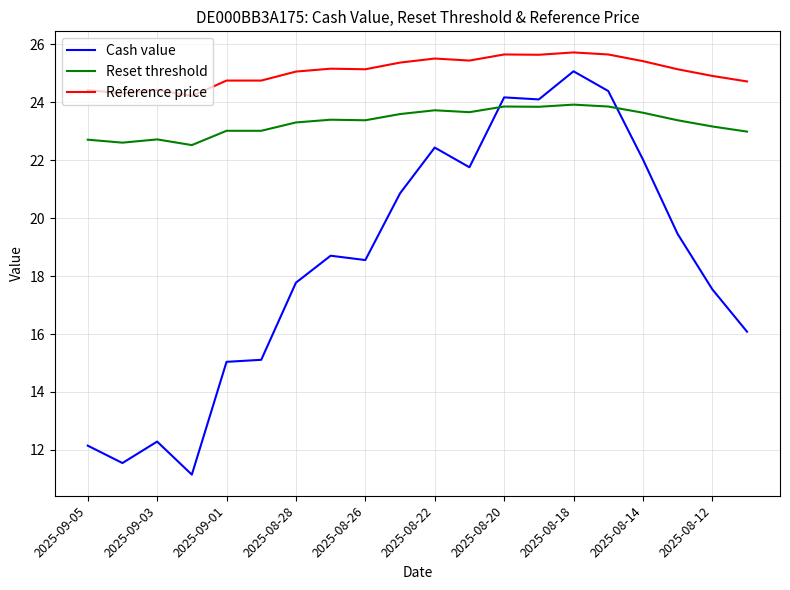

Rank the series by their average value, from highest to lowest.

Reference price, Reset threshold, Cash value